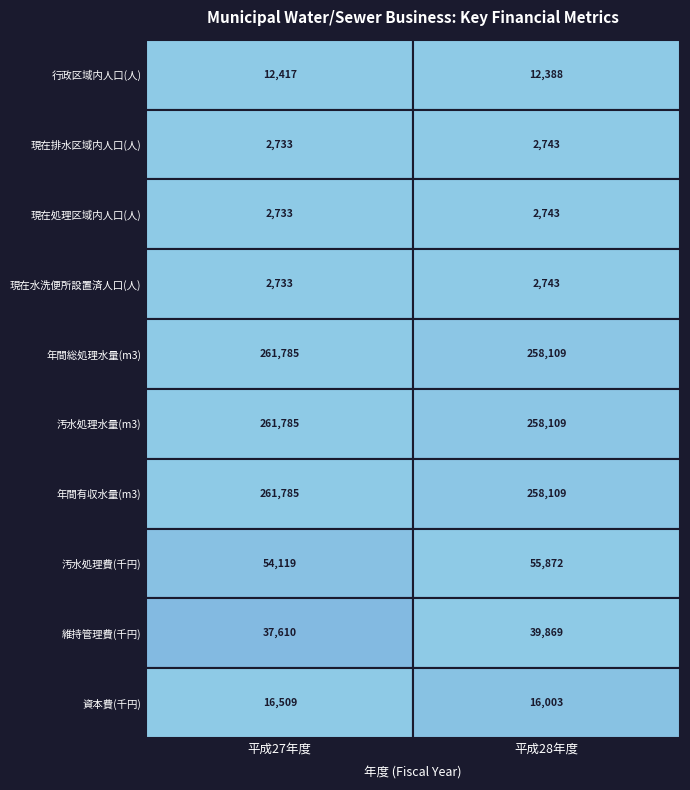

What is the difference between the highest and lowest values at 0?

259052